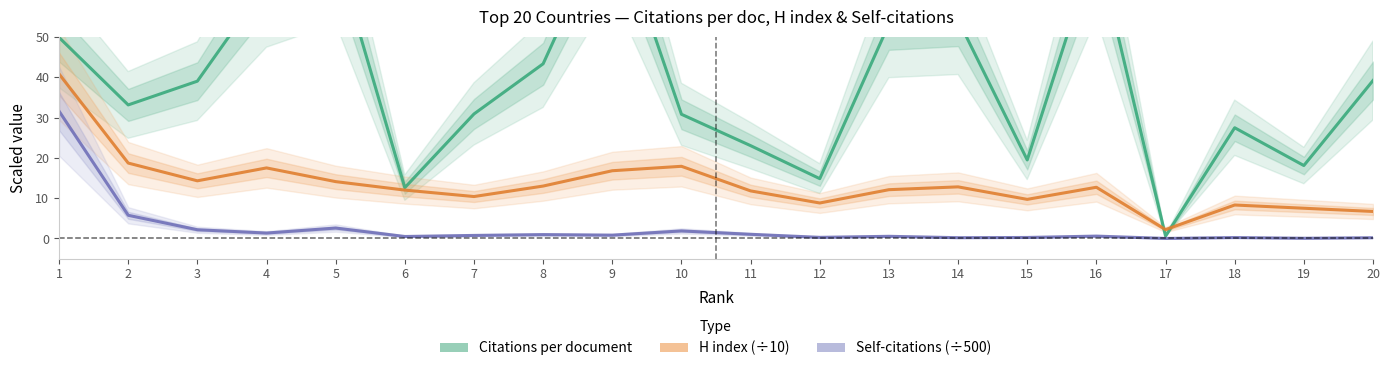

The value of Self-citations (÷500) at 12 is 0.4. True or false?

False